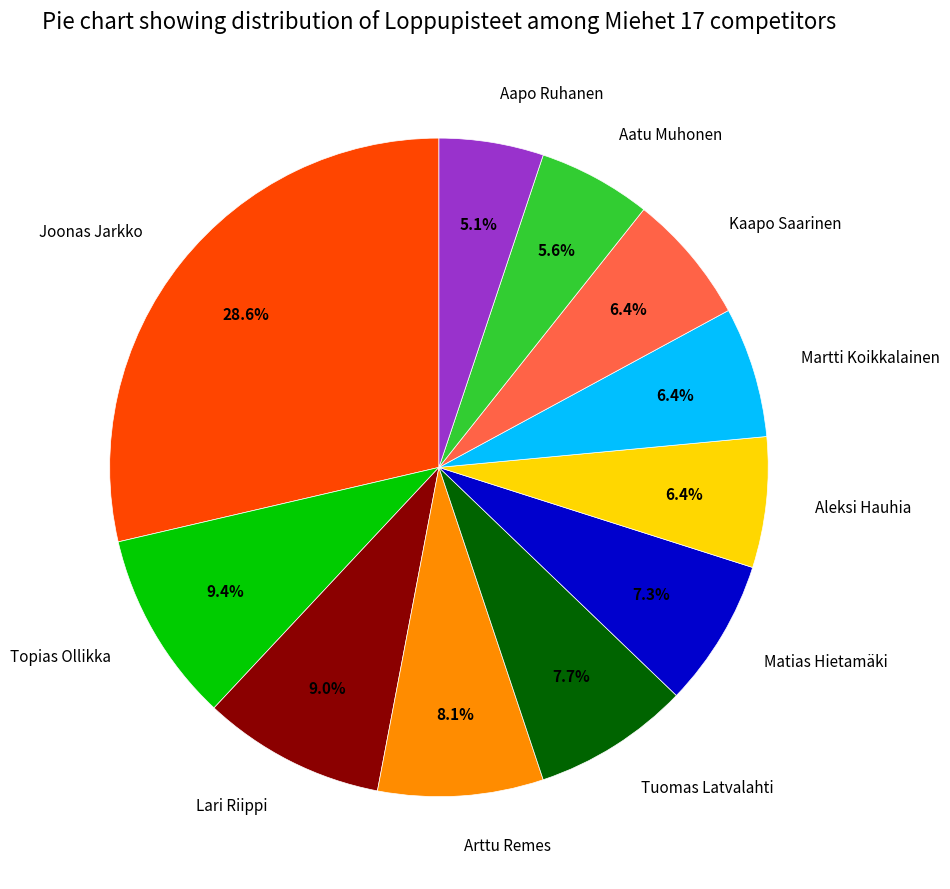

To the nearest percent, what is the difference between the largest and smallest slice percentages?

24%